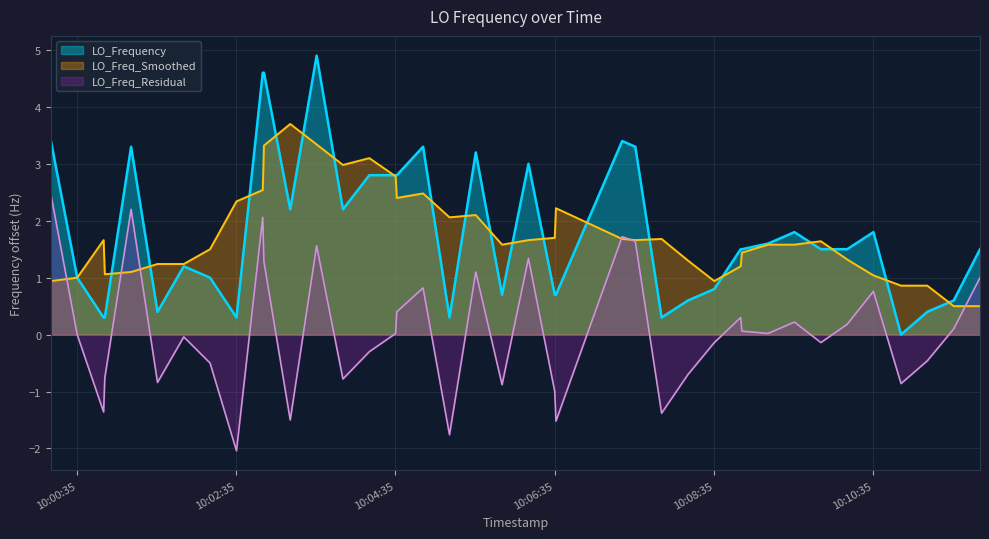

What is the greatest value displayed?

4.9